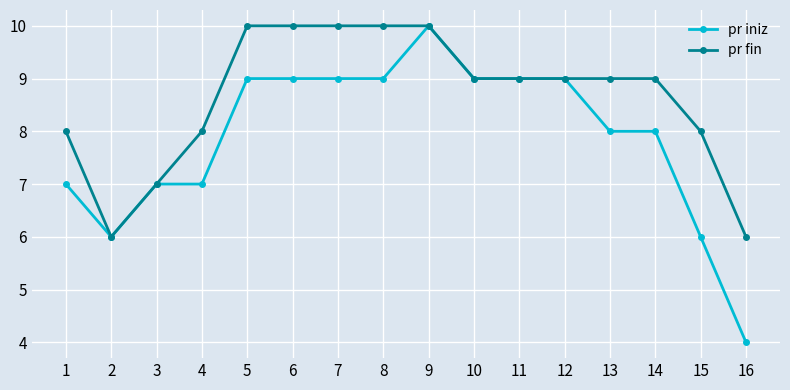

Reading left to right, transcribe all the data shown in this chart.

pr iniz: 1=7	2=6	3=7	4=7	5=9	6=9	7=9	8=9	9=10	10=9	11=9	12=9	13=8	14=8	15=6	16=4
pr fin: 1=8	2=6	3=7	4=8	5=10	6=10	7=10	8=10	9=10	10=9	11=9	12=9	13=9	14=9	15=8	16=6